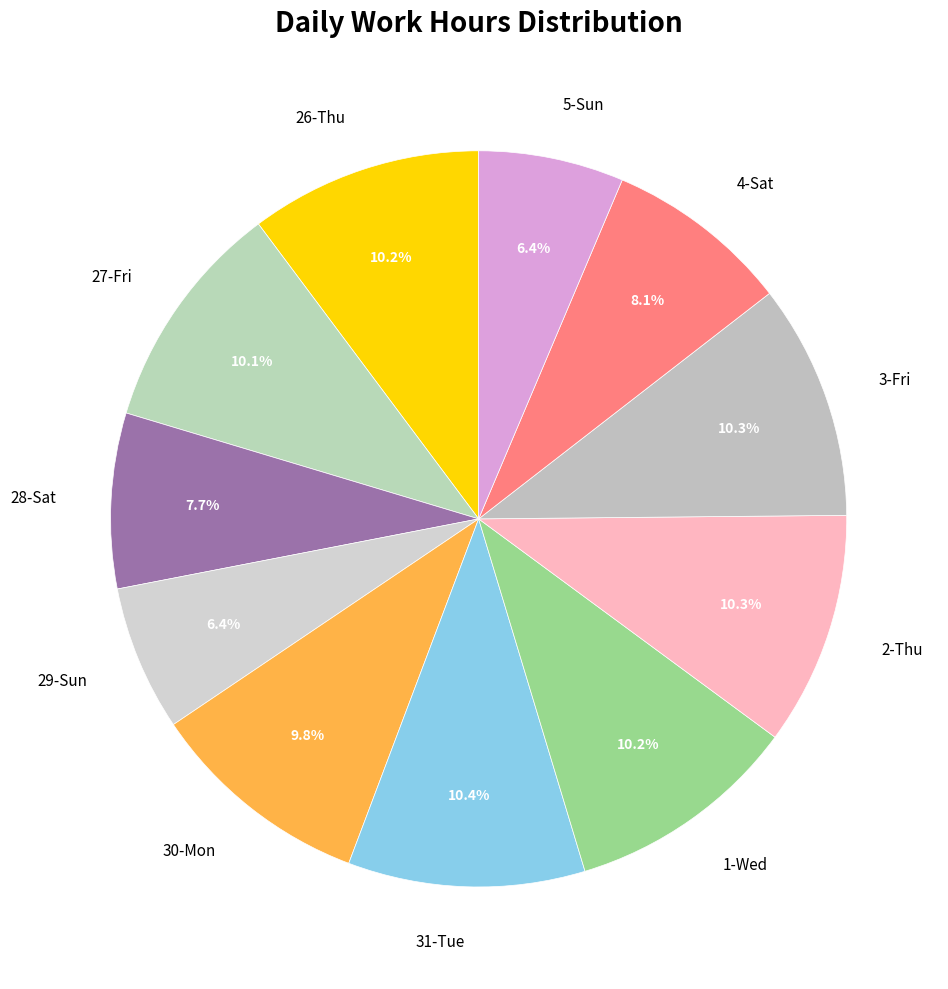

Count the number of slices in the pie.

11